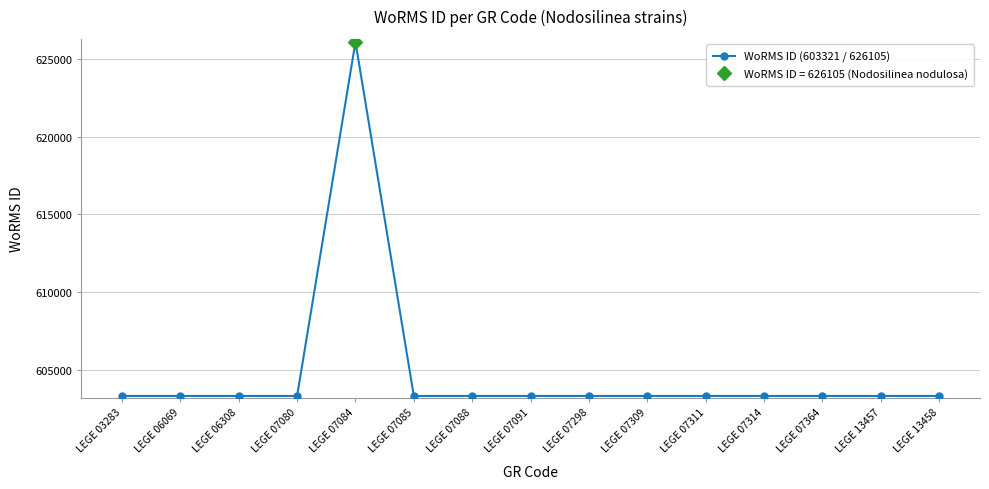

List the labels in order of value, smallest first.

LEGE 03283, LEGE 06069, LEGE 06308, LEGE 07080, LEGE 07085, LEGE 07088, LEGE 07091, LEGE 07298, LEGE 07309, LEGE 07311, LEGE 07314, LEGE 07364, LEGE 13457, LEGE 13458, LEGE 07084